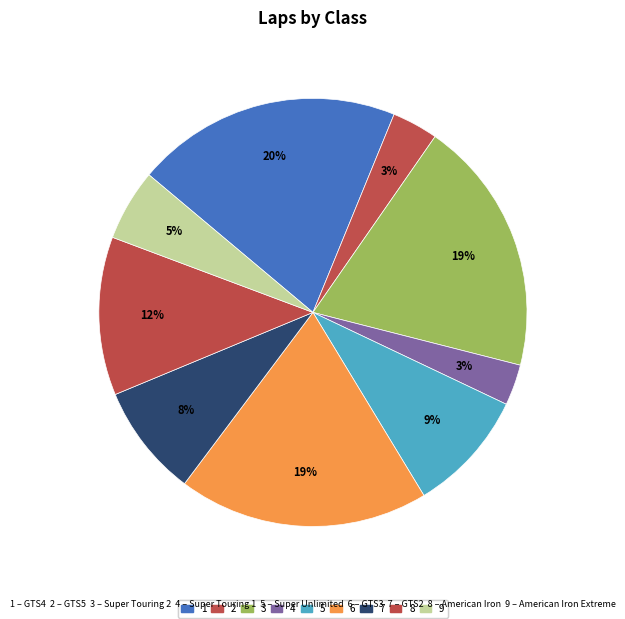

Does any single category account for the majority?

No